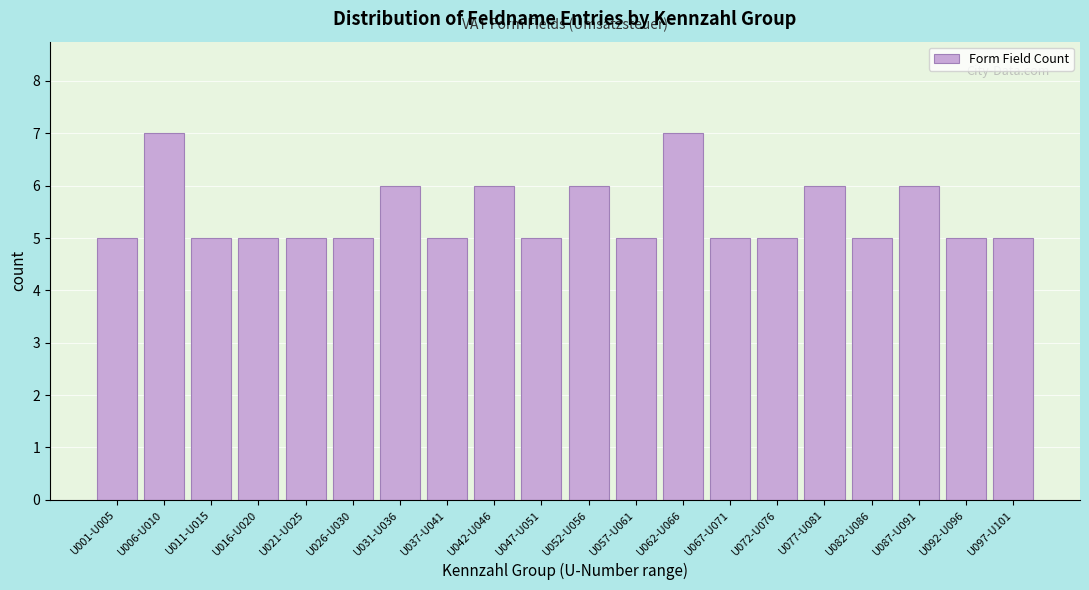

Reading left to right, what are all the values shown in this chart?

U001-U005=5	U006-U010=7	U011-U015=5	U016-U020=5	U021-U025=5	U026-U030=5	U031-U036=6	U037-U041=5	U042-U046=6	U047-U051=5	U052-U056=6	U057-U061=5	U062-U066=7	U067-U071=5	U072-U076=5	U077-U081=6	U082-U086=5	U087-U091=6	U092-U096=5	U097-U101=5